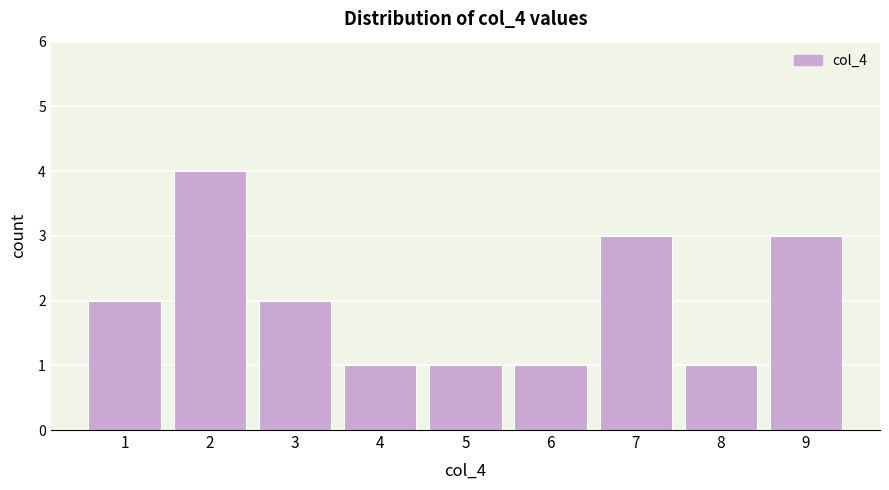

What is the height of the bar covering 1.5 to 2.5 on the x-axis? The values are not printed on the chart, so give them approximately, as read against the axis.

4